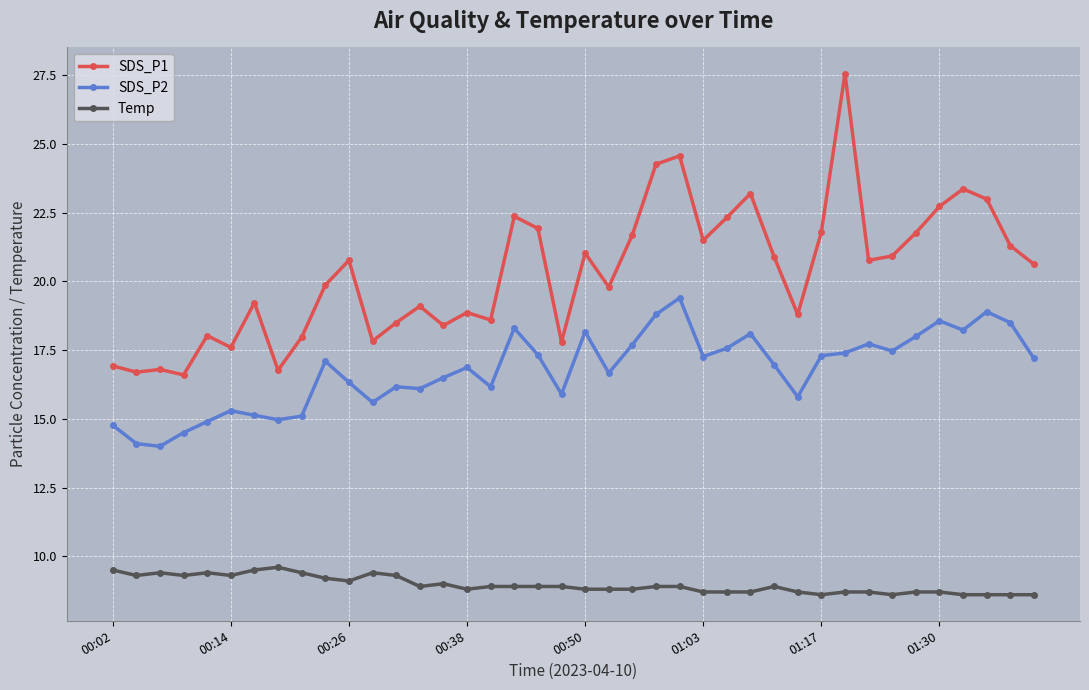

What is the value of the SDS_P1 point at the 30th from the left?

18.8